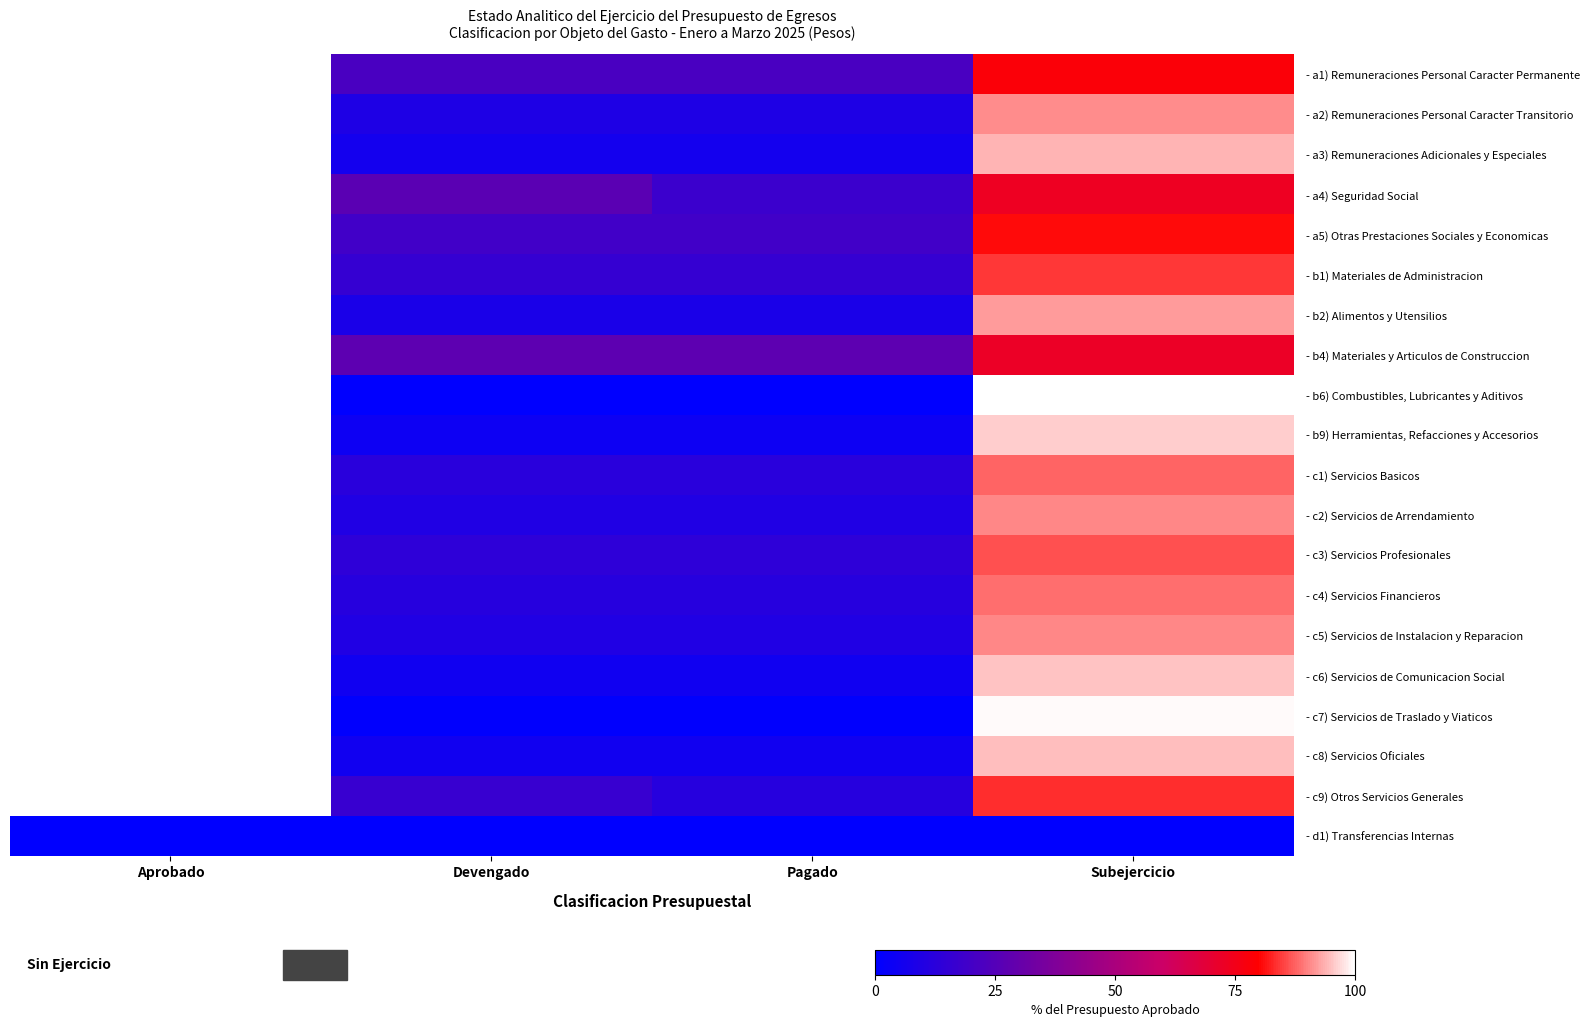

What is the difference between the highest and lowest values at Devengado?

27.6